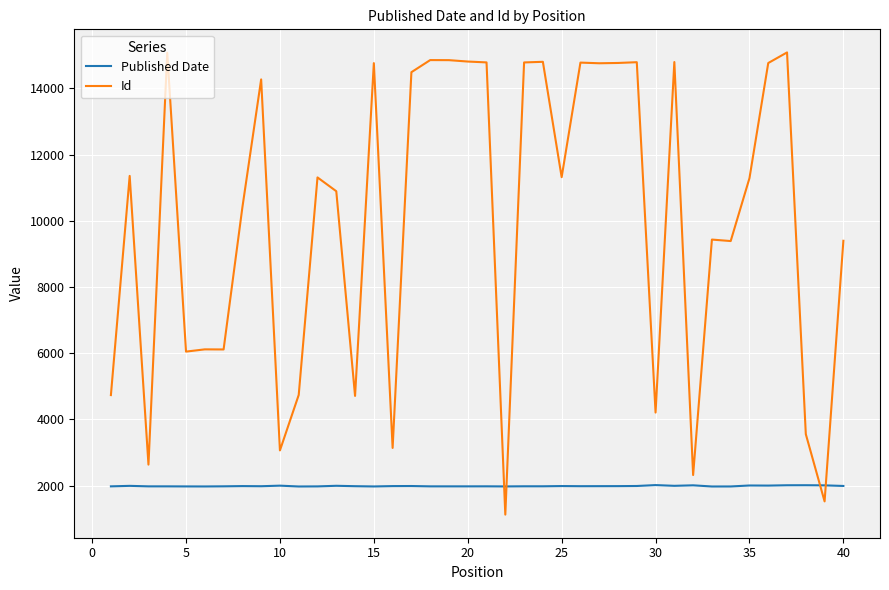

How many series are shown in this chart?

2